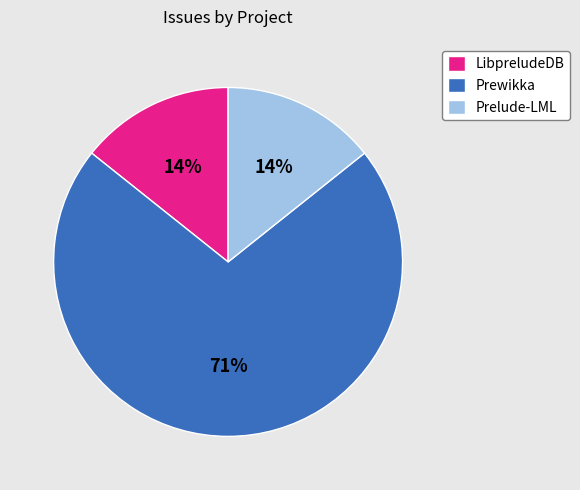

How many slices are in this pie chart?

3